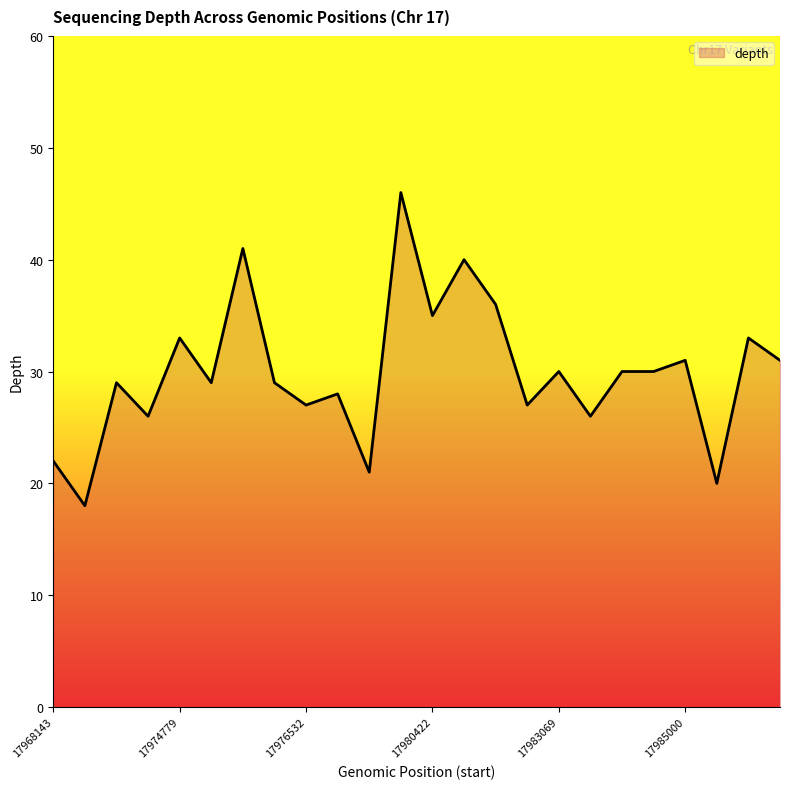

What is the greatest value displayed?

46